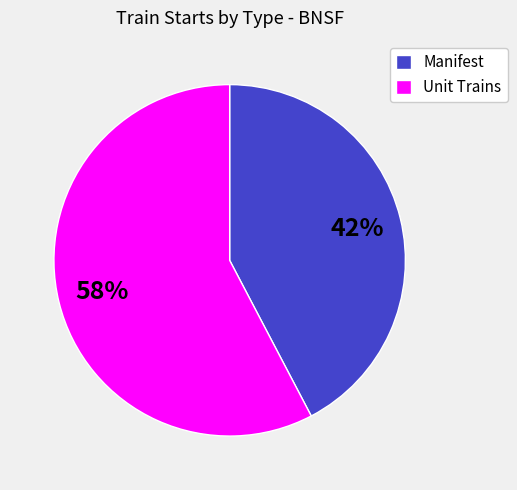

Approximately how many times larger is the value at Manifest compared to Unit Trains?

0.7